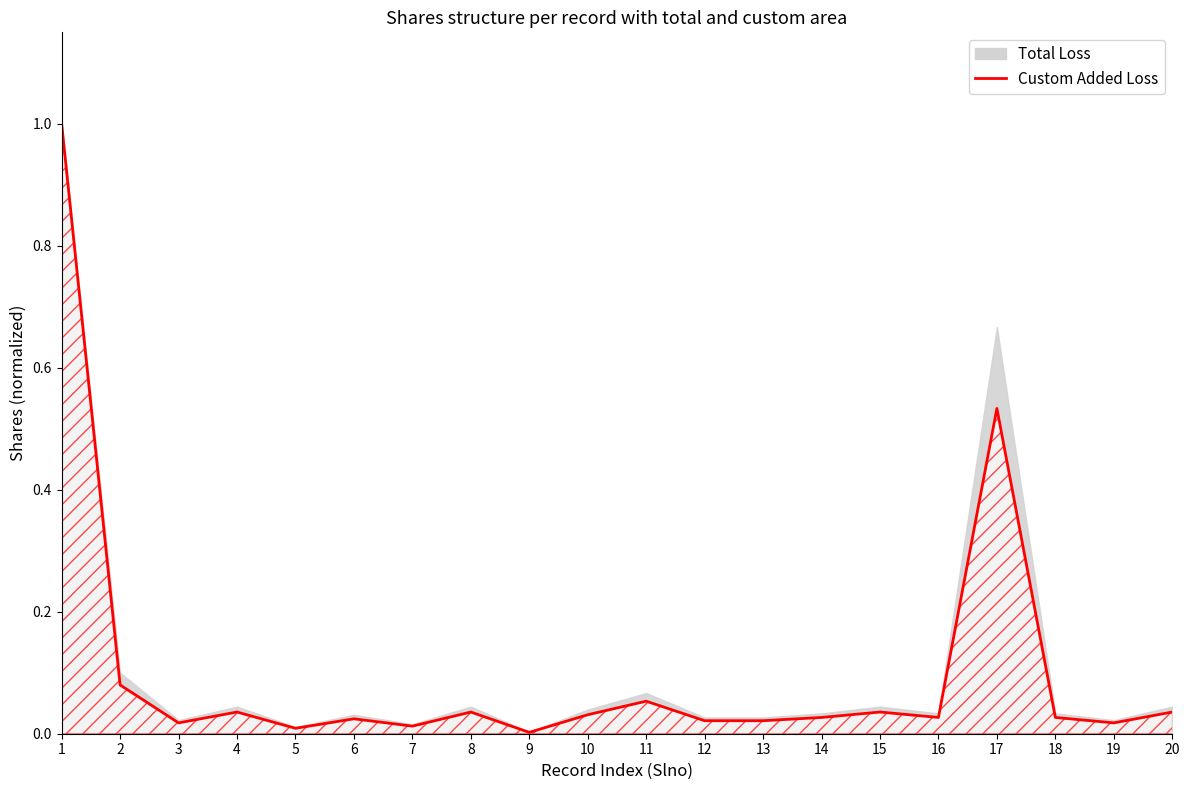

Rank the categories by value from highest to lowest.

1, 17, 2, 11, 4, 8, 15, 20, 10, 14, 16, 18, 6, 12, 13, 3, 19, 7, 5, 9